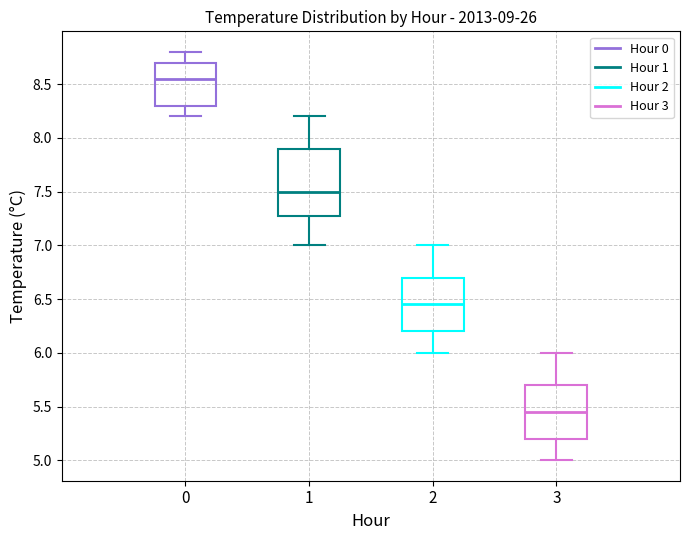

Comparing the boxes themselves (not the whiskers), which one is the tallest?

1